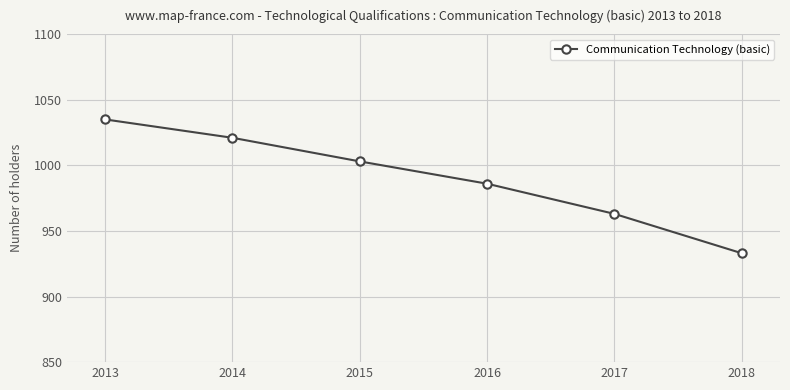

Where is the data nearest to the value 984?

2016